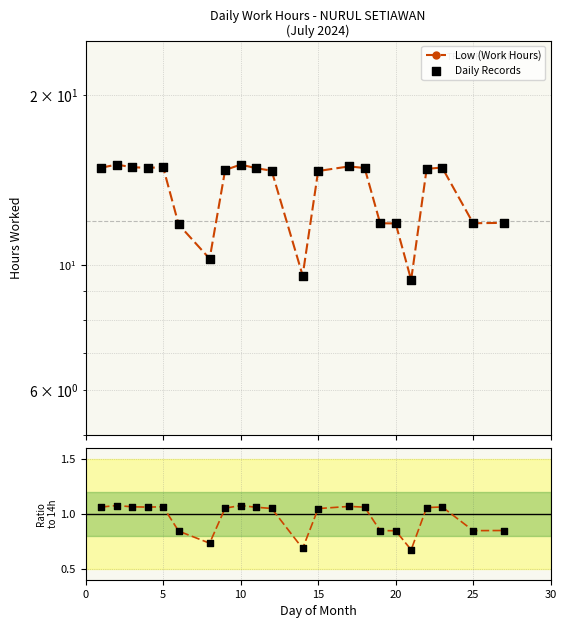

Which series contains the lowest Y value?

Ratio to 14h